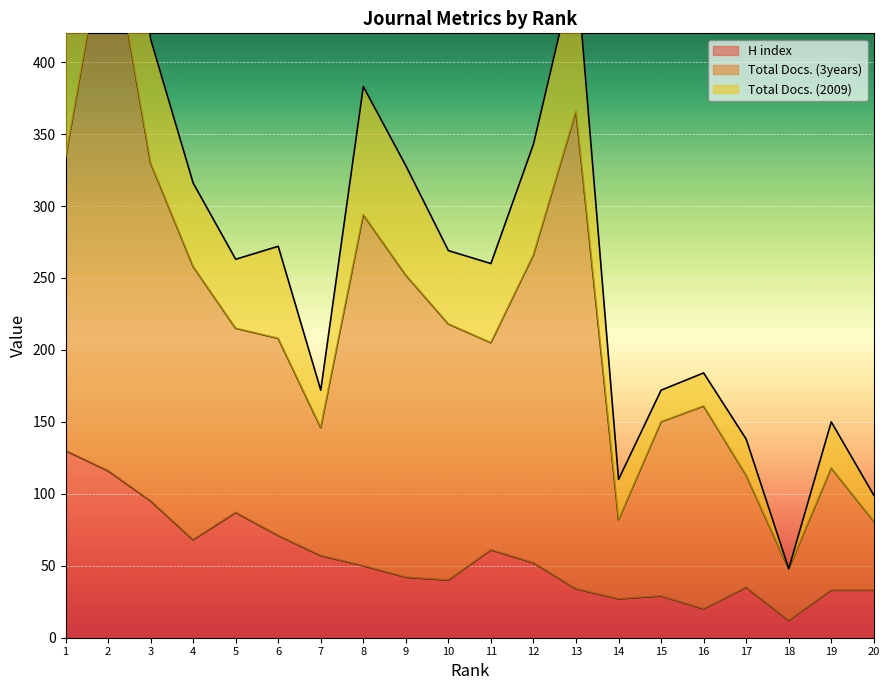

What are all the series names shown in the legend?

H index, Total Docs. (3years), Total Docs. (2009)